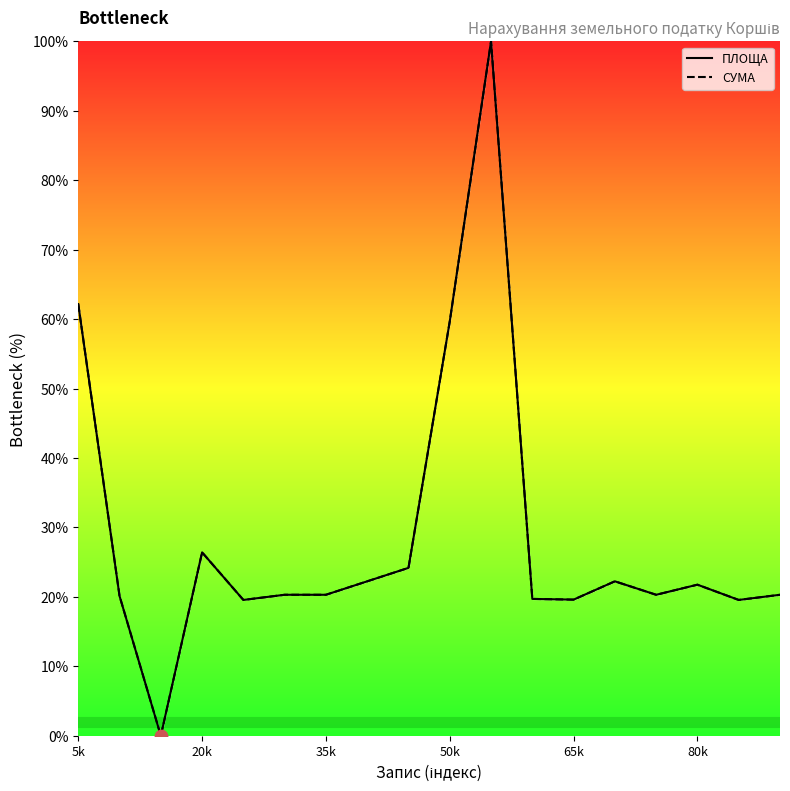

Which series reaches the maximum Y coordinate?

ПЛОЩА